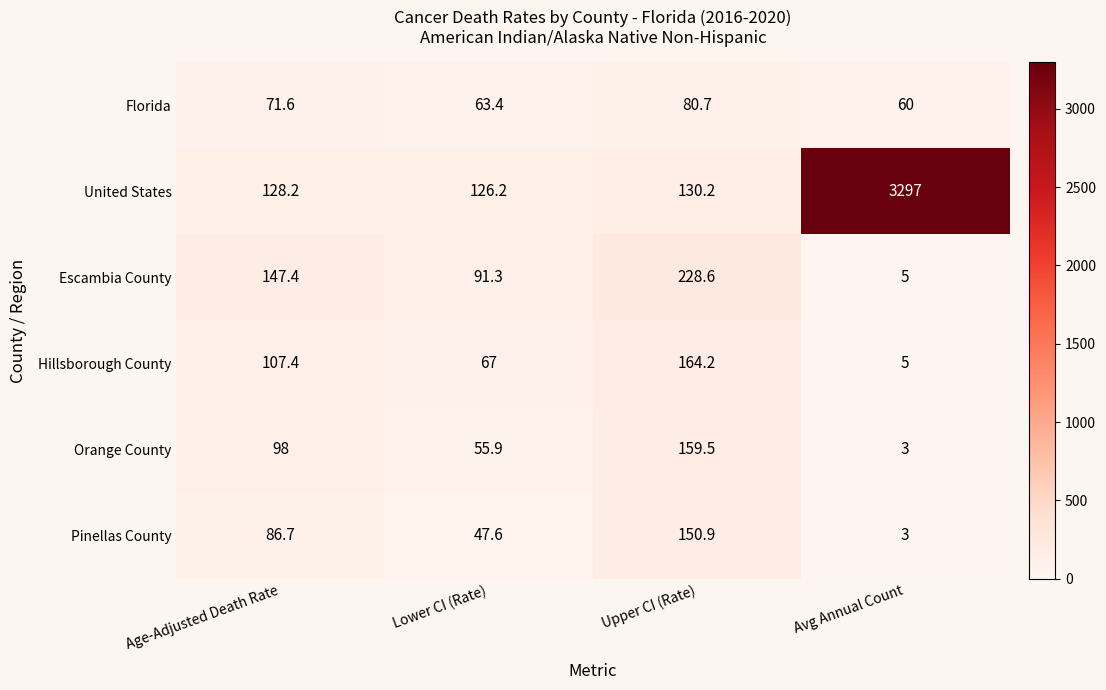

What is the difference between the maximum and second lowest values in the Orange County series?

103.6